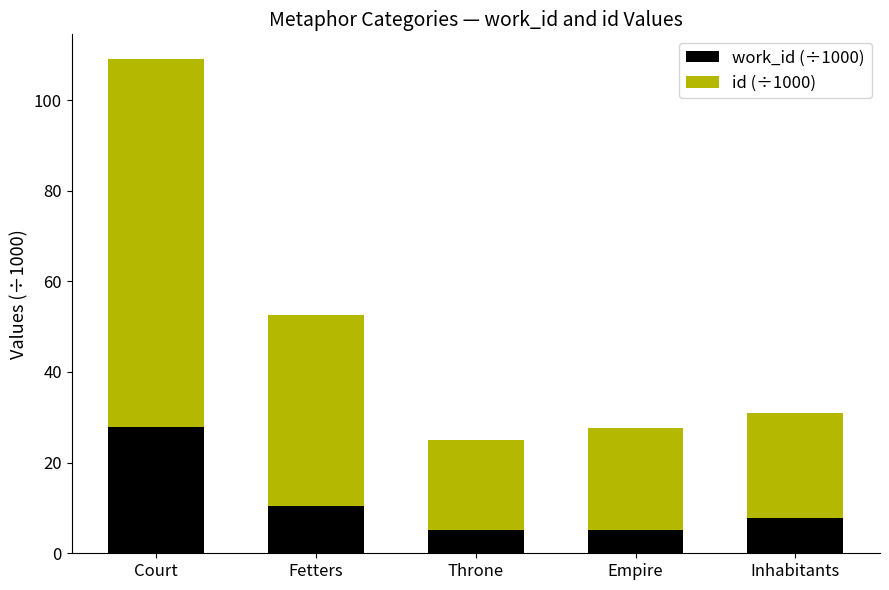

What is the total value across all series at Fetters?

52.5